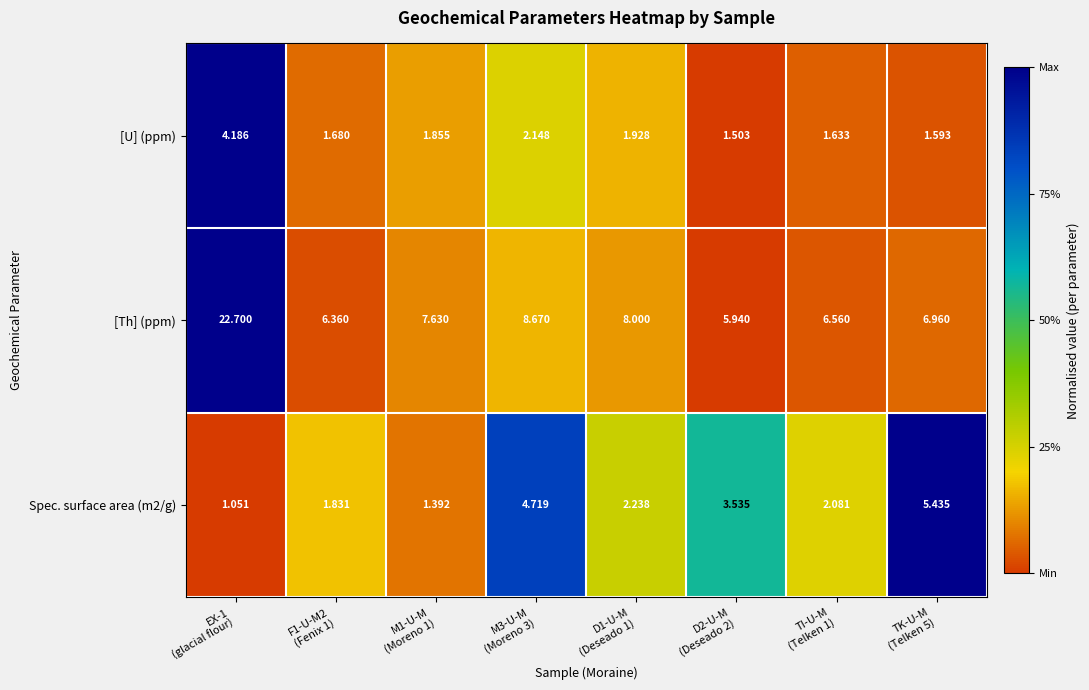

Which series has the largest total across all categories?

[Th] (ppm)